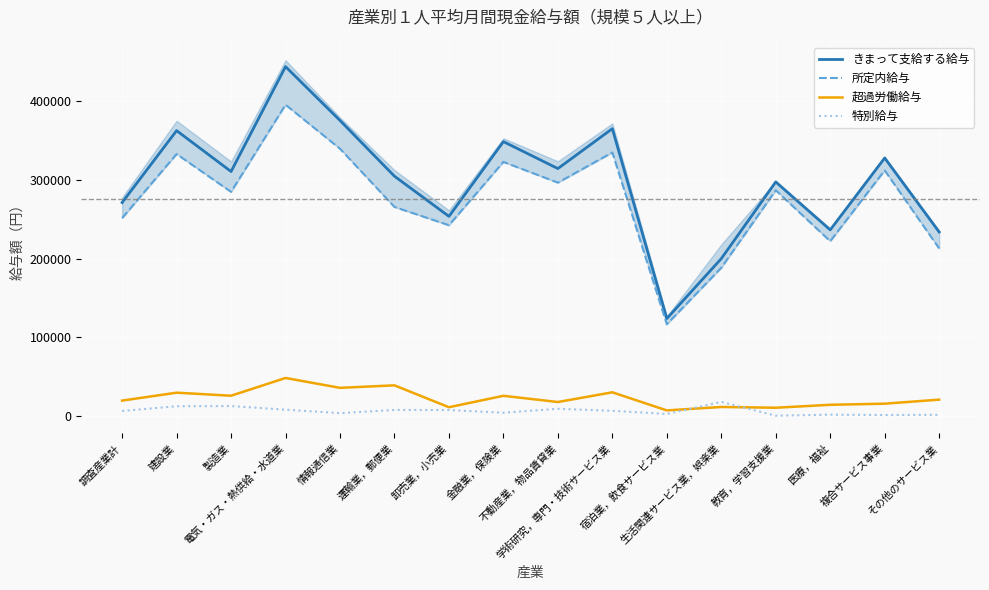

Where does the 所定内給与 series first go above 287043?

建設業